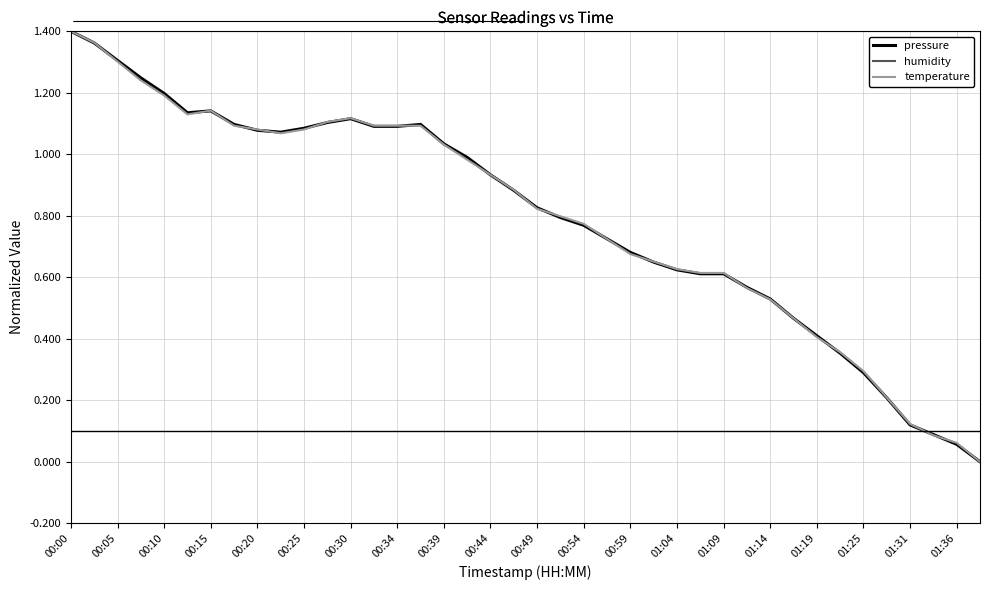

What is the value of the humidity point at the 2nd from the left?

1.4